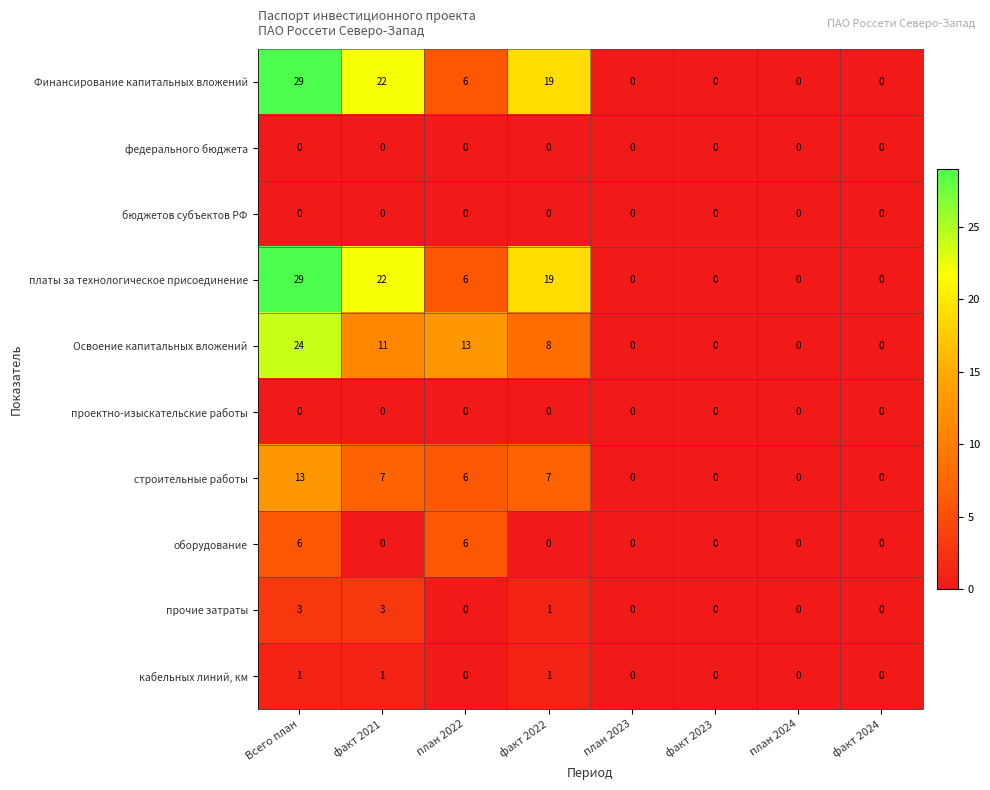

What is the total value across all series at факт 2021?

66